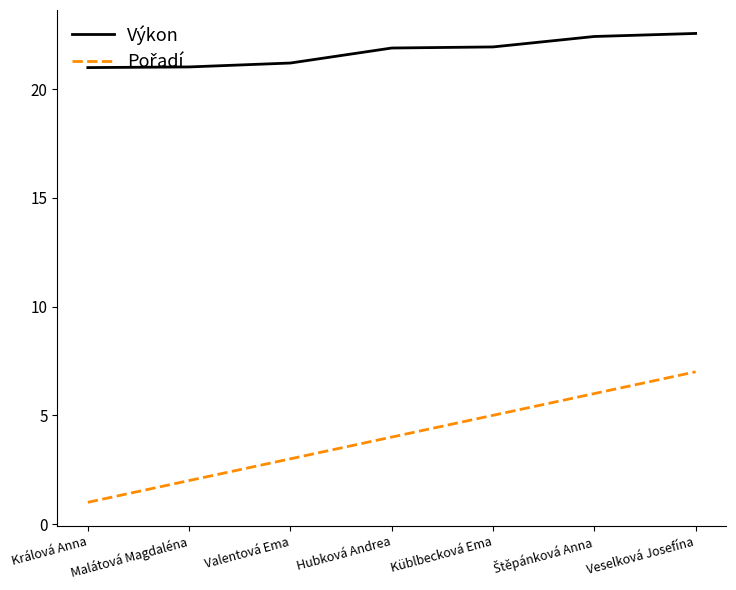

How many series are shown in this chart?

2